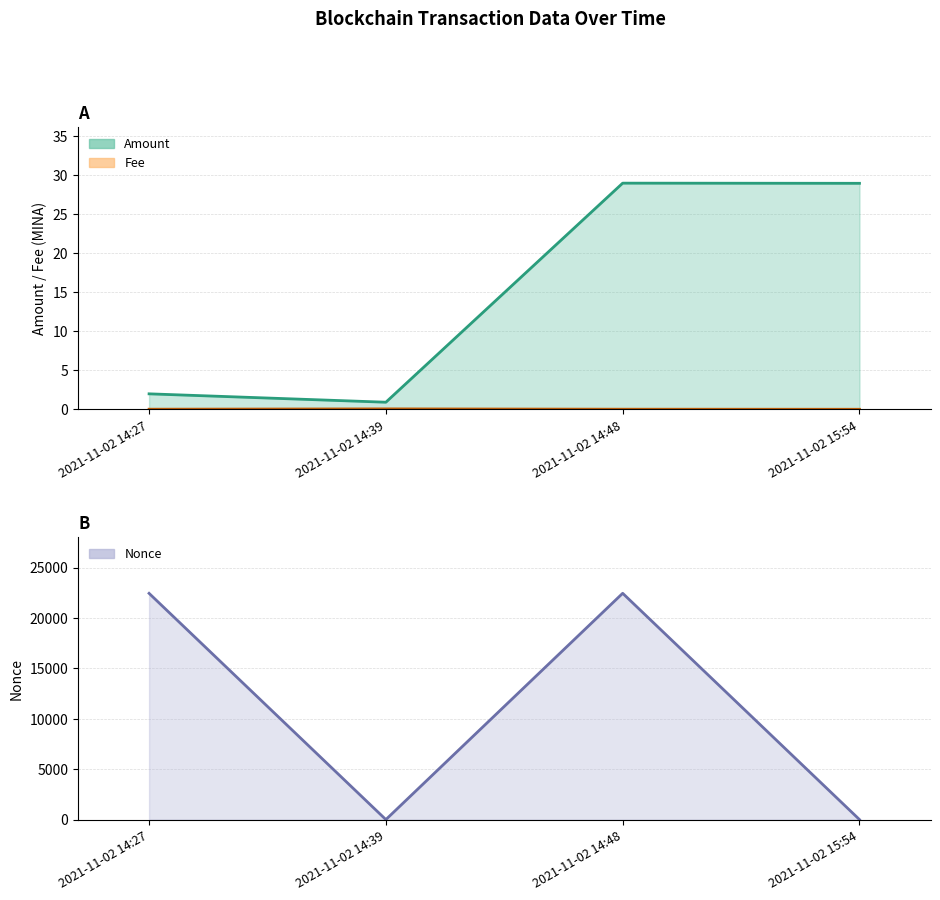

What is the average value of the Nonce series?

11220.2